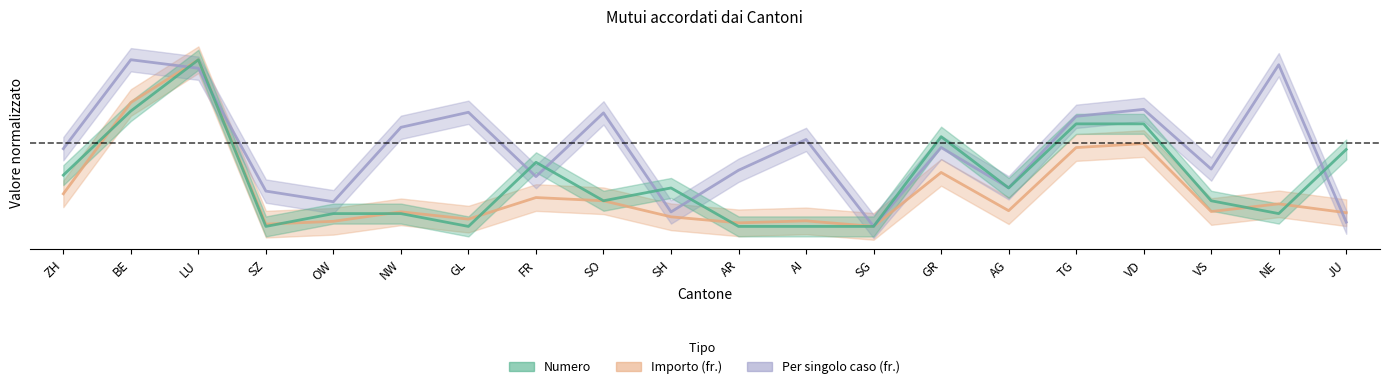

How many positive values does the Per singolo caso (fr.) series have?

19